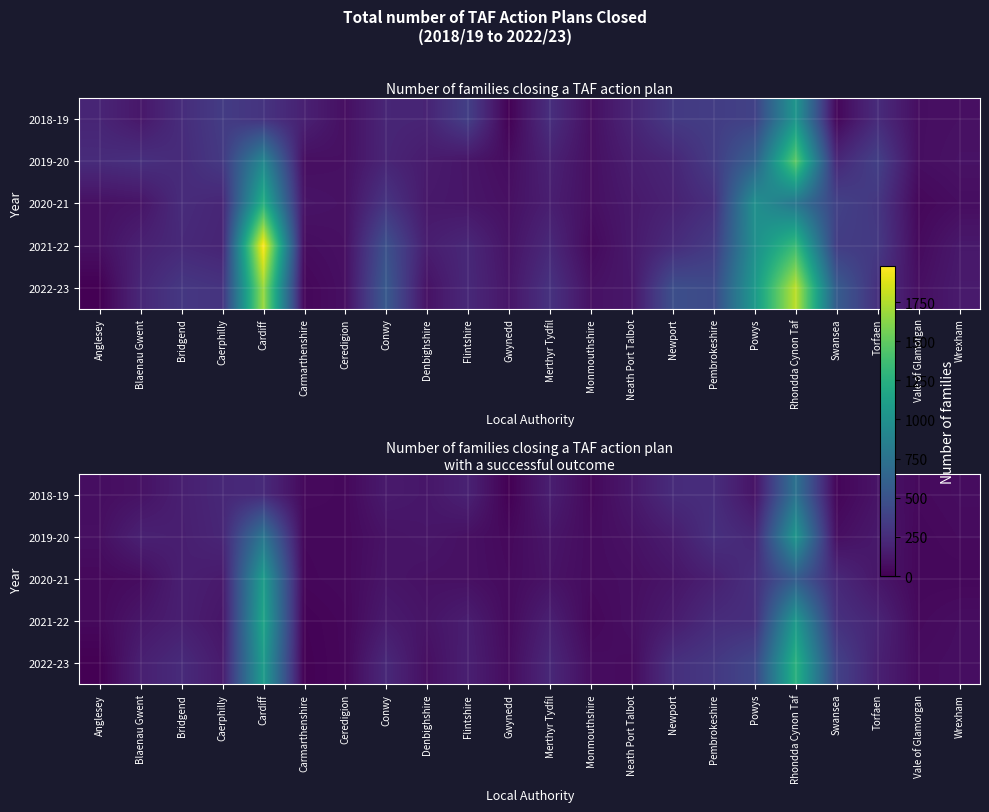

Rank the series at Wrexham from lowest to highest value.

2020-21, 2019-20, 2018-19, 2021-22, 2022-23